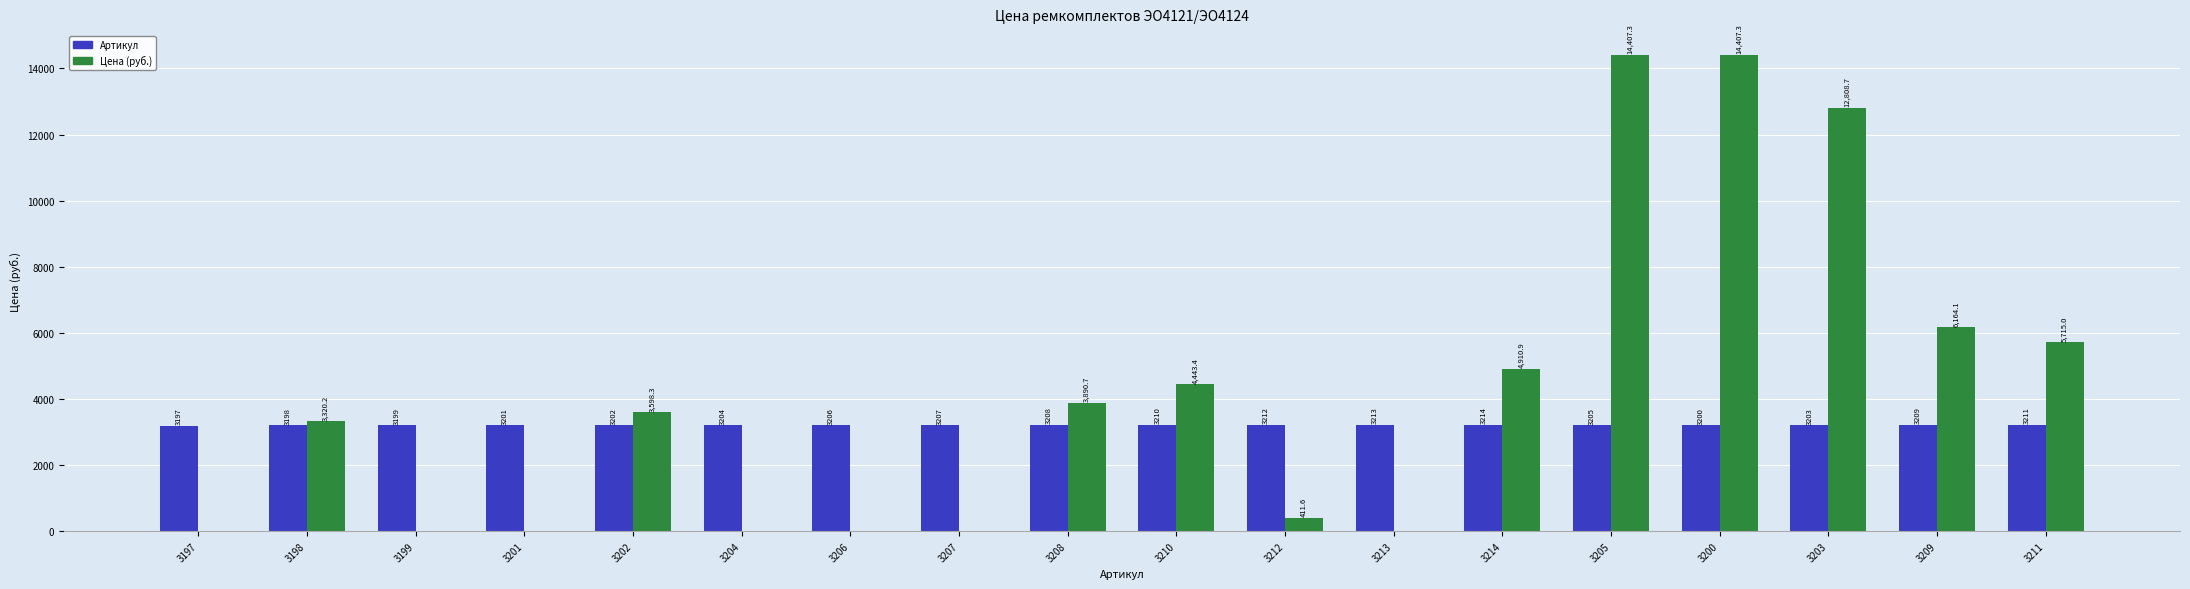

What is the approximate value of Артикул at 3209?

3209.0